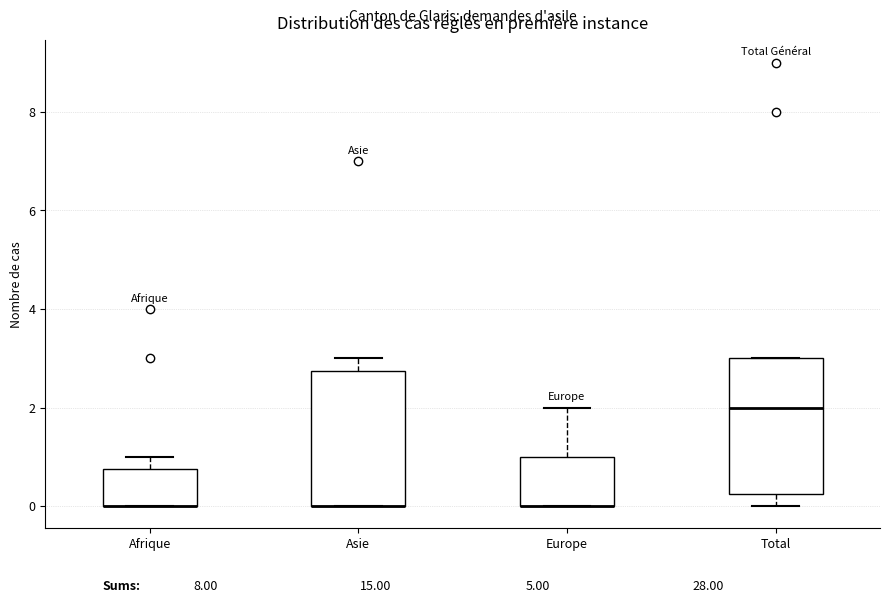

Where does the upper whisker of the box for Europe end on the y-axis? The values are not printed on the chart, so give them approximately, as read against the axis.

2.0